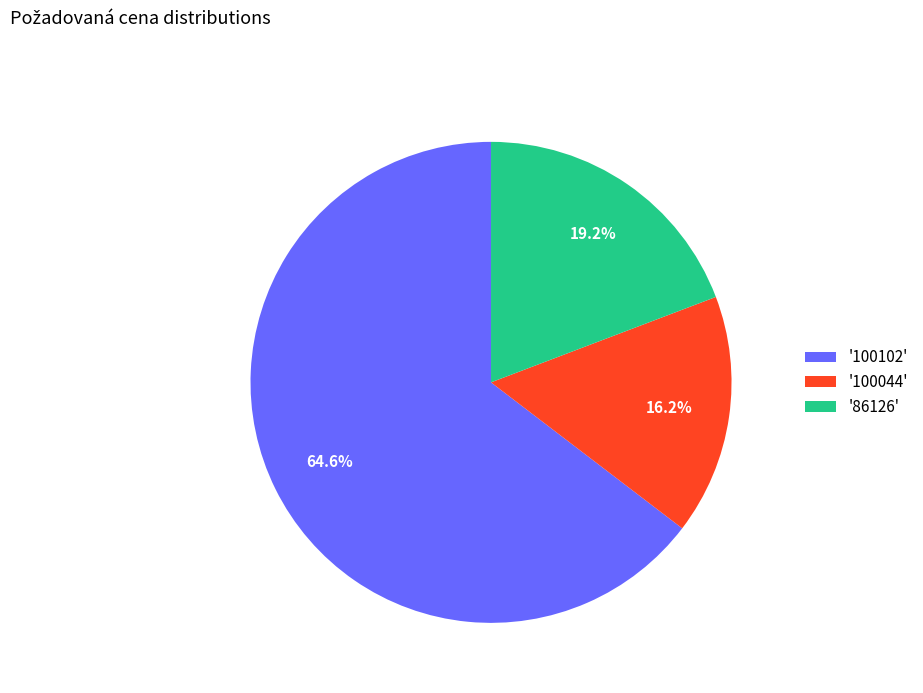

Is there a majority slice in this chart?

Yes